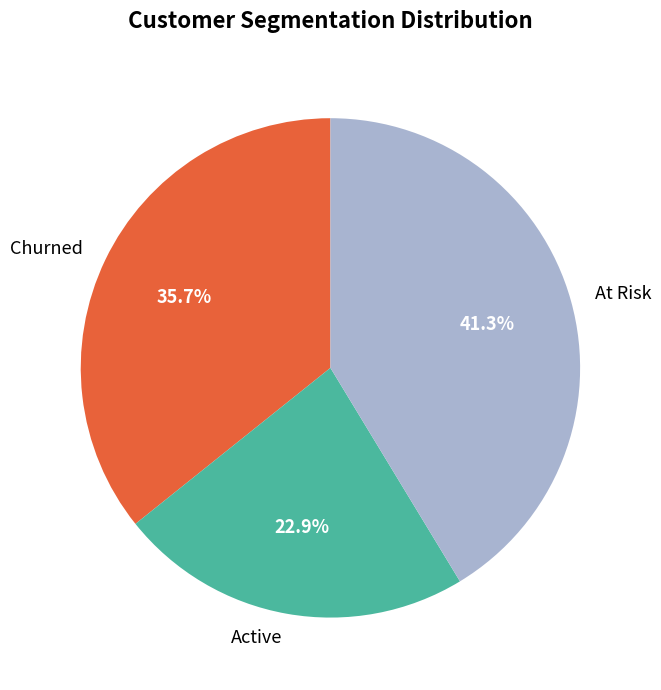

Which category has the smallest portion of the pie?

Active